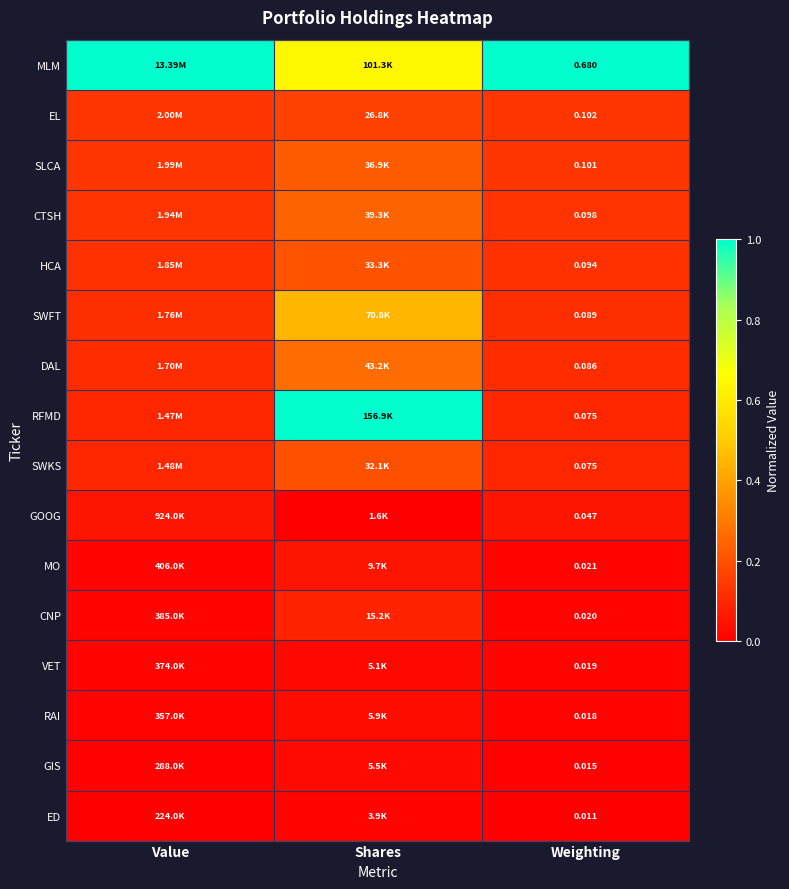

How many series are shown in this chart?

16